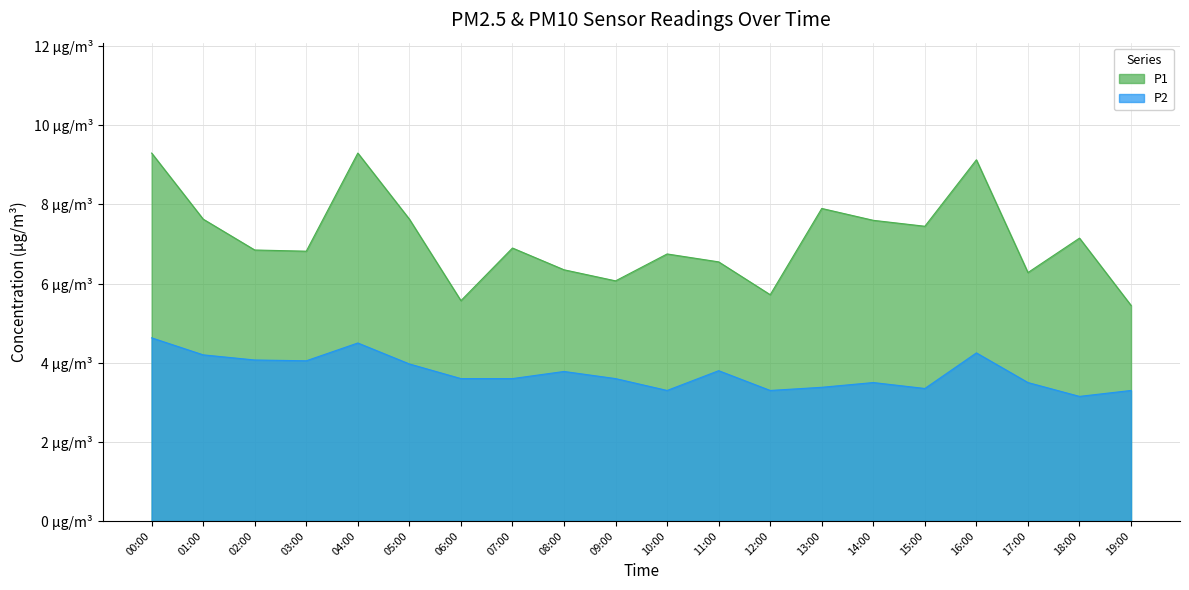

True or false: P1 has more than 0 interior local peaks.

True